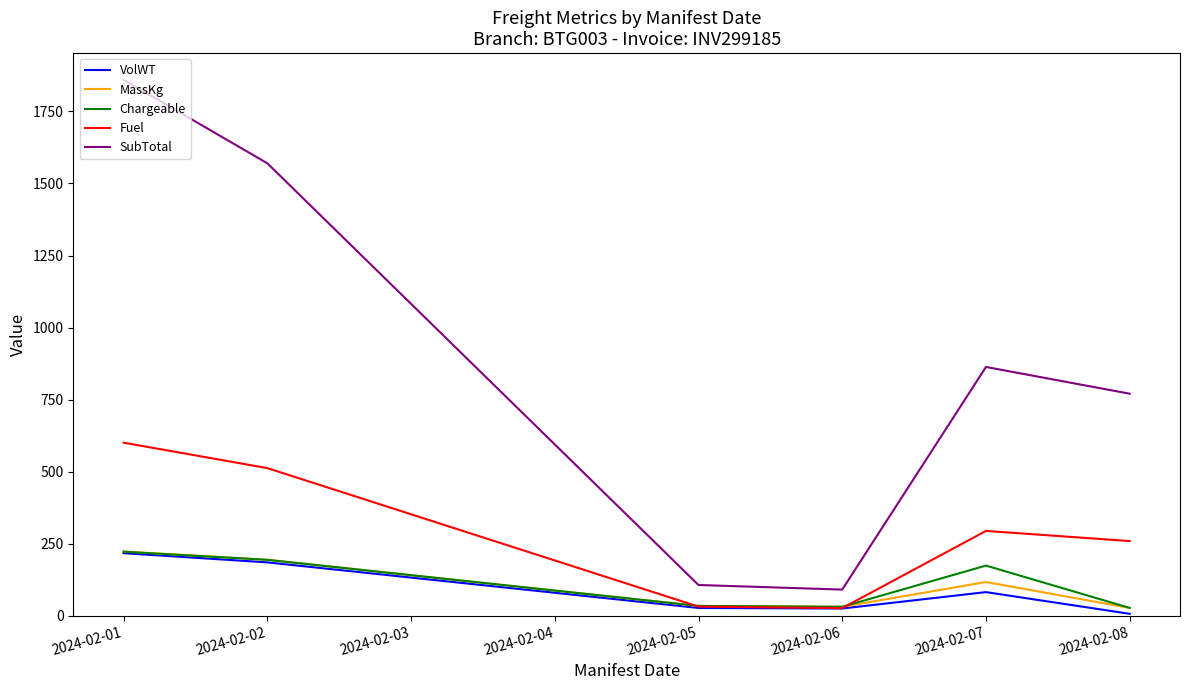

Is the value of MassKg at 2024-02-08 greater than the value of Chargeable at 2024-02-07?

No